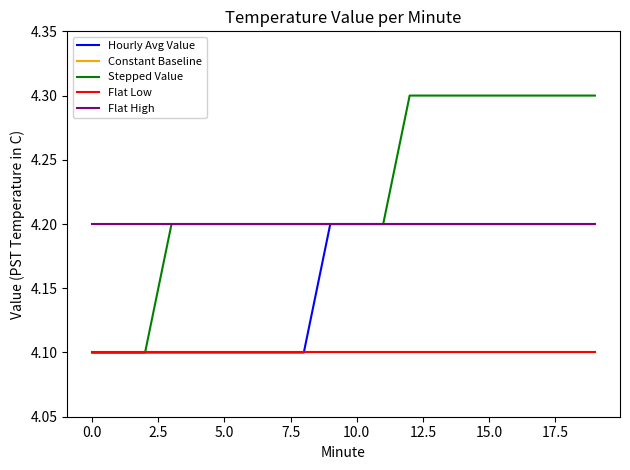

Is this an area chart (filled region under the line)?

No